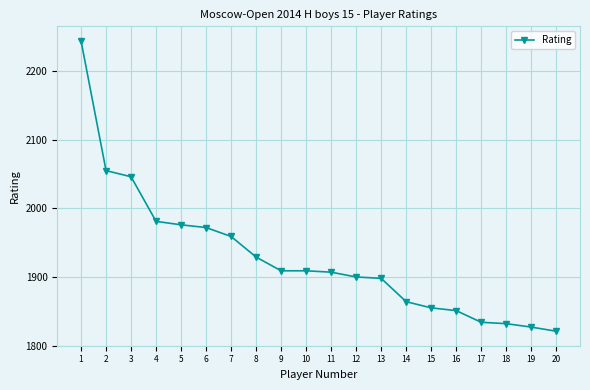

At which label is the value closest to 2032?

3